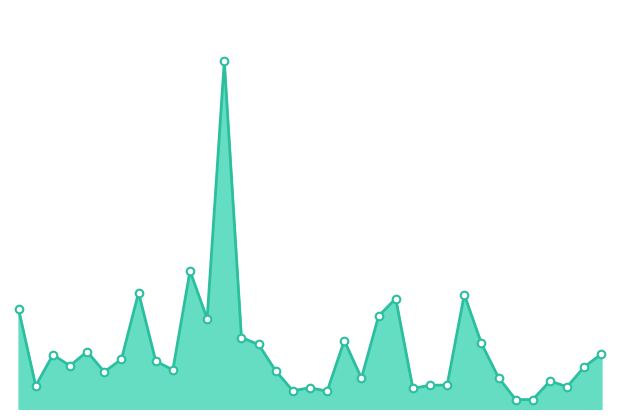

Is this an area chart (filled region under the line)?

Yes